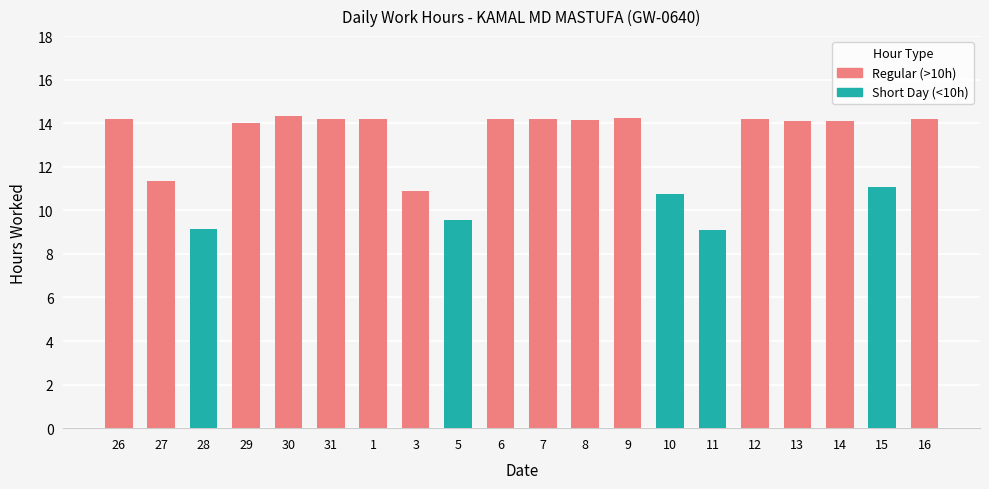

Is it true that Short Day (<10h) equals 0.0 at 8?

True